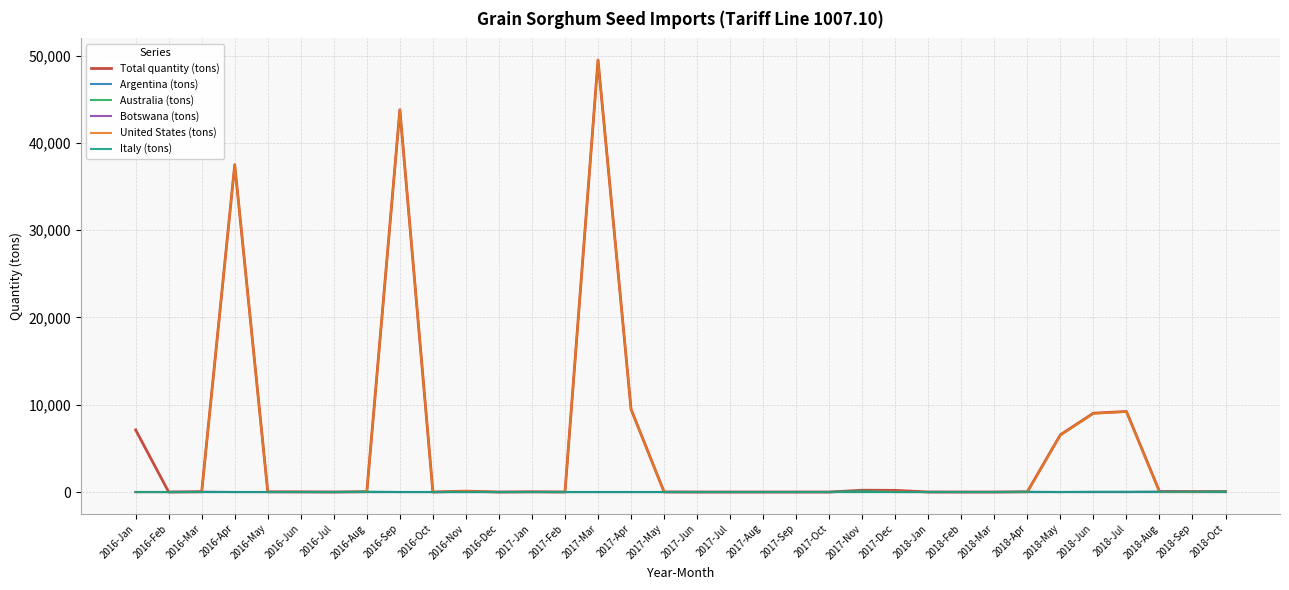

Is this an area chart (filled region under the line)?

No